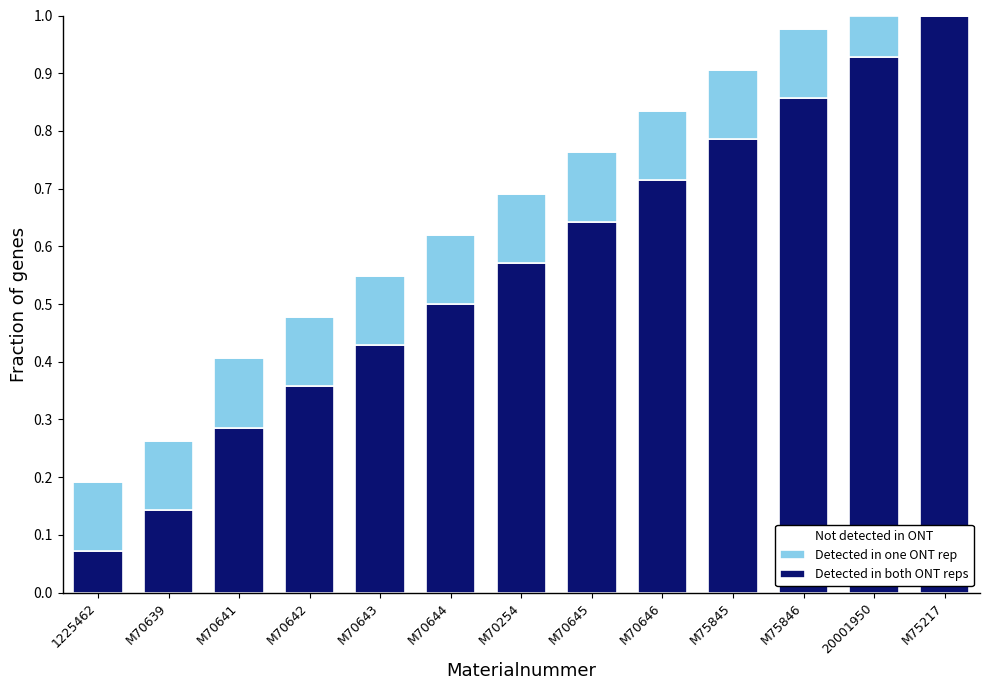

Are the bars horizontal?

No